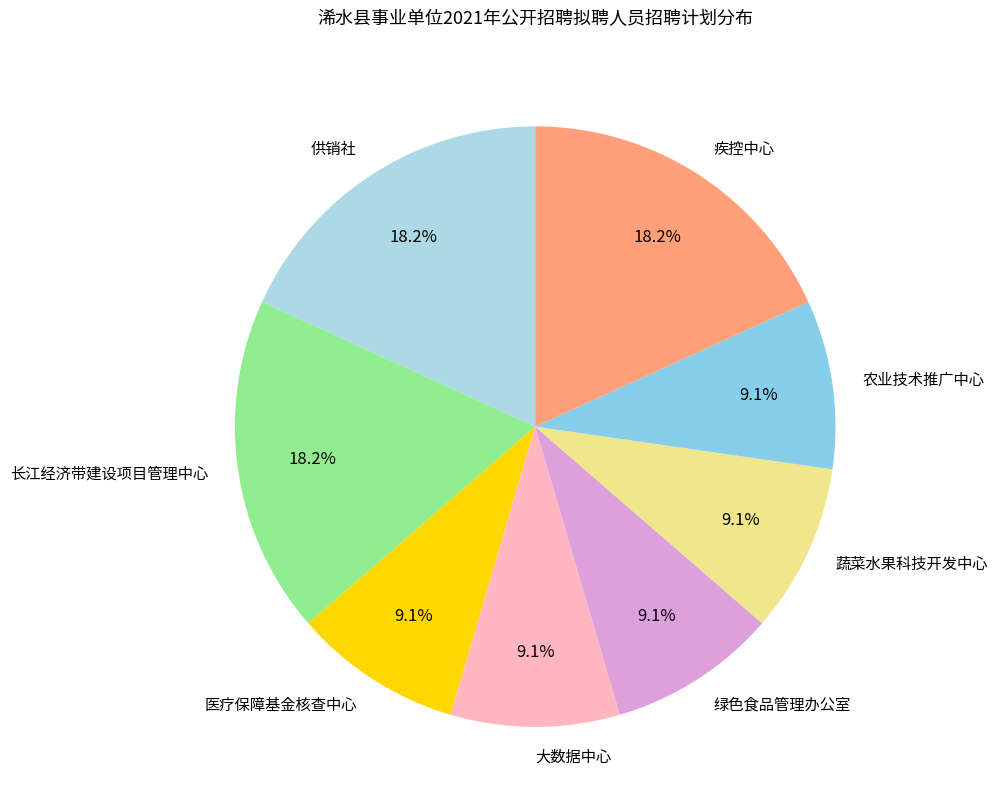

Does 供销社 account for over 50% of the chart?

No